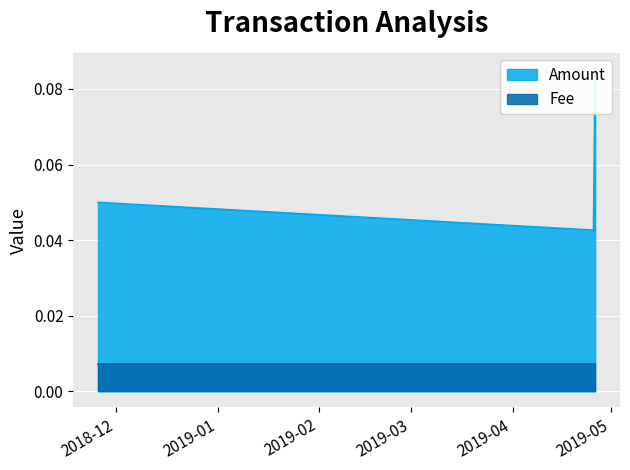

What is the maximum value for Amount?

0.1